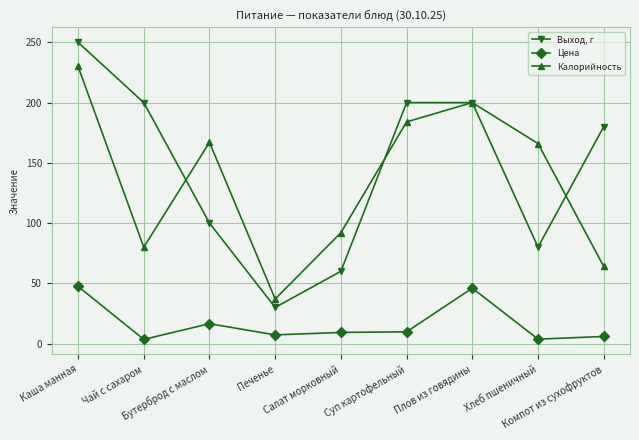

What is the approximate value of Калорийность at Компот из сухофруктов?

64.0